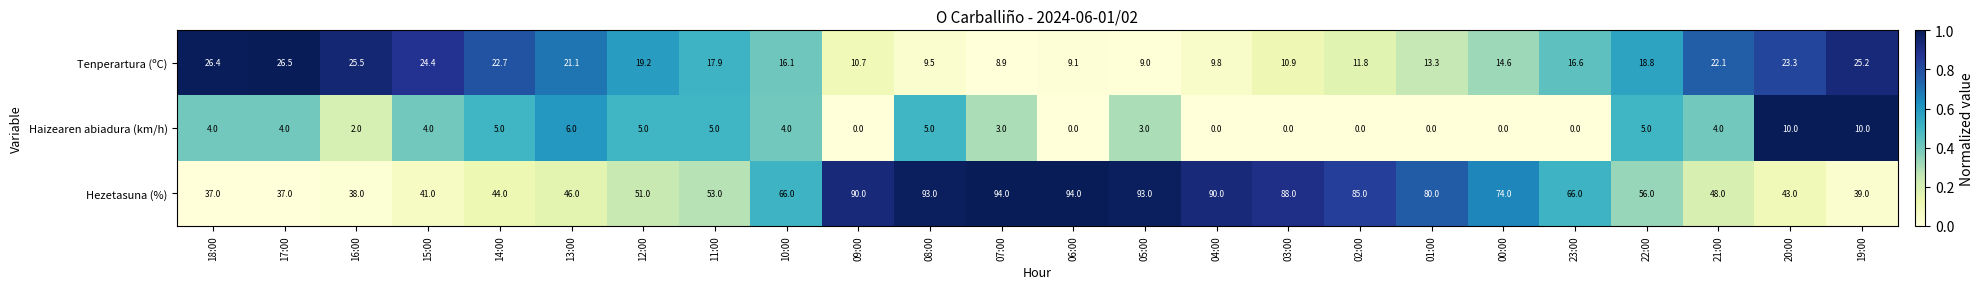

At how many categories does at least one series exceed 0?

24